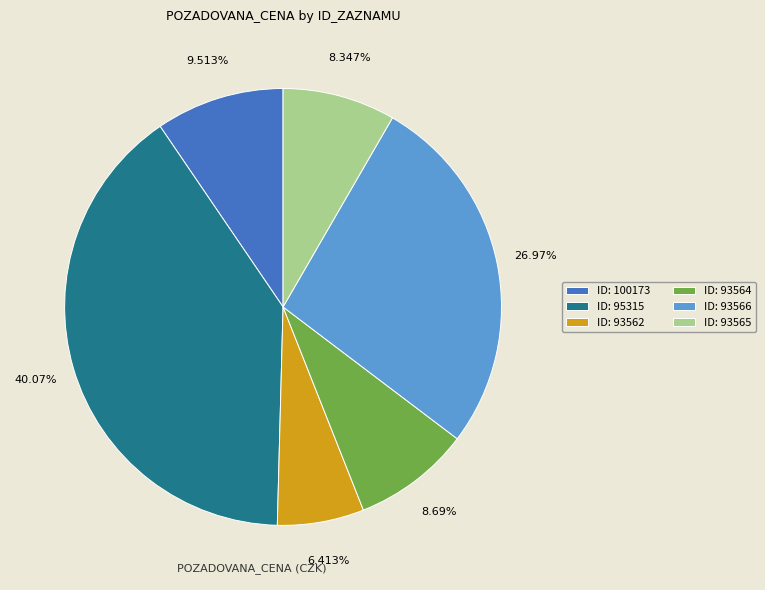

Is there any slice that represents more than half of the pie?

No